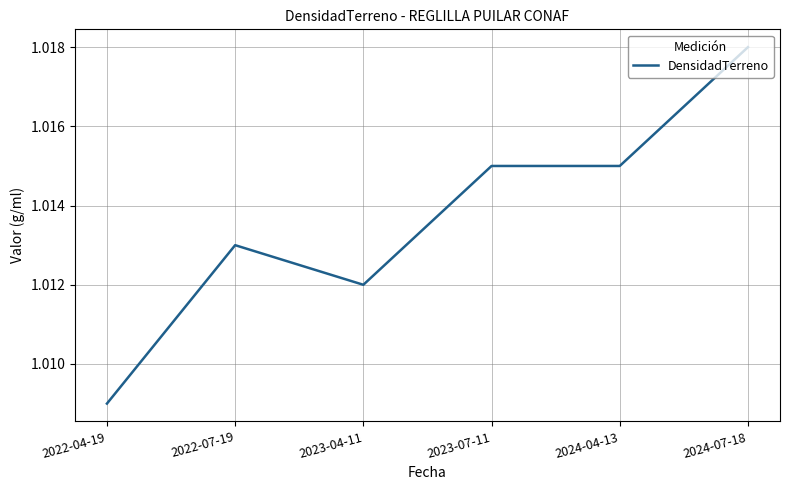

At which category does the data reach its first local peak?

2022-07-19